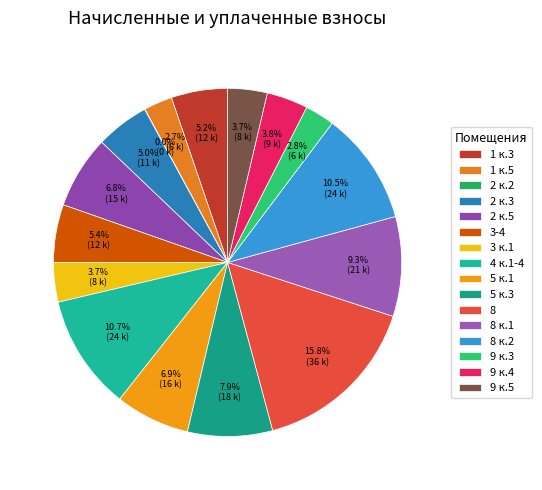

Which category has the smallest portion of the pie?

2 к.2